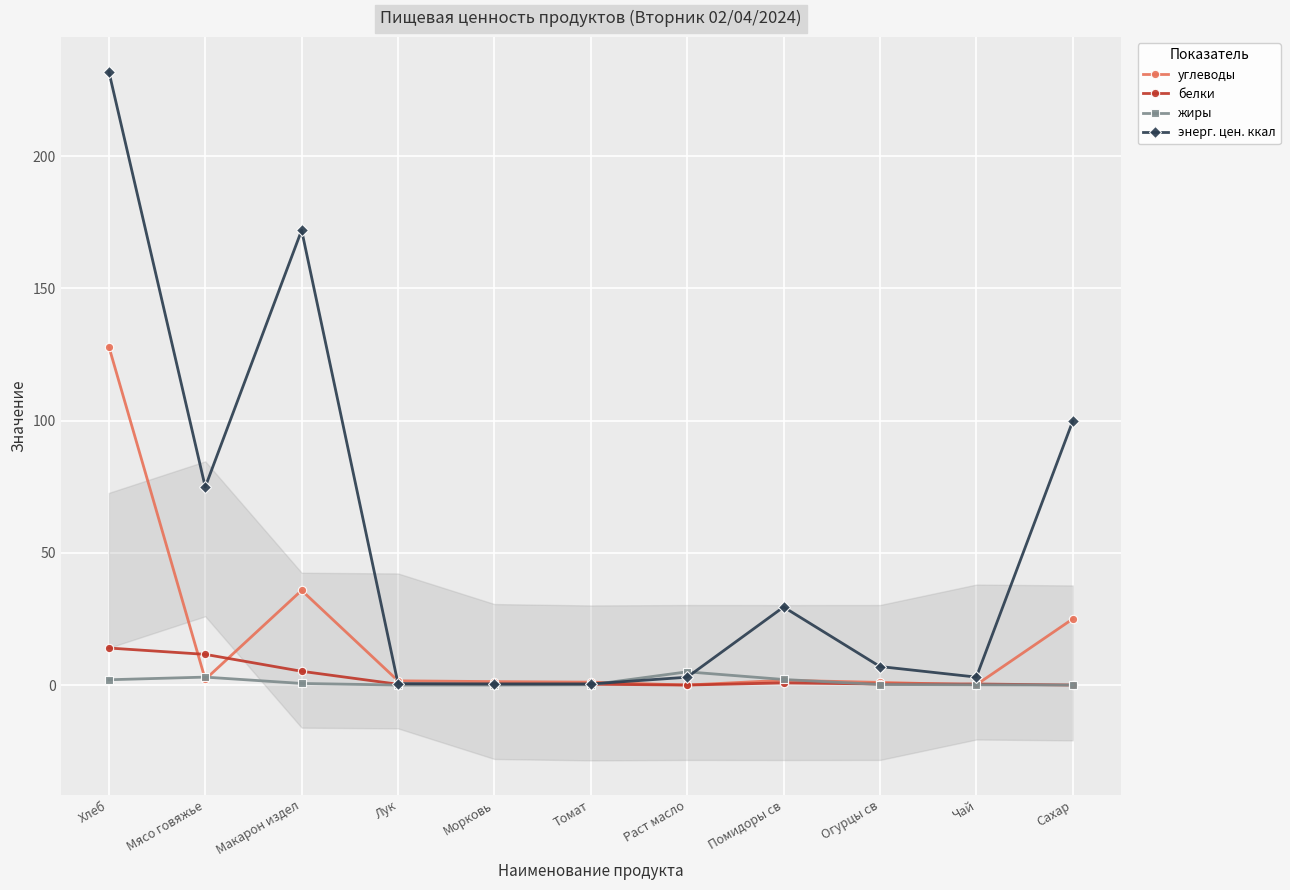

What is the difference between the highest and lowest values at Мясо говяжье?

72.8